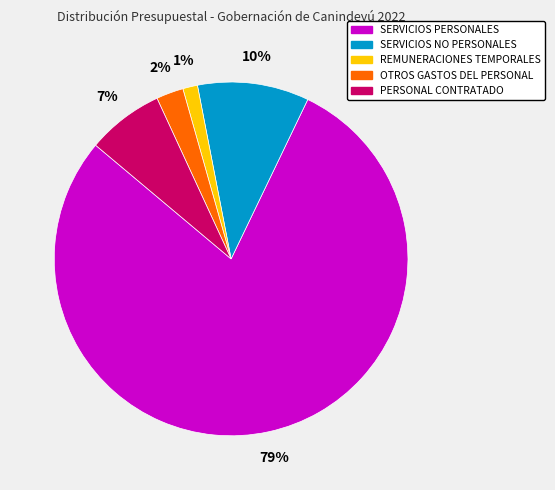

The SERVICIOS PERSONALES slice represents 86% of the pie. True or false?

False